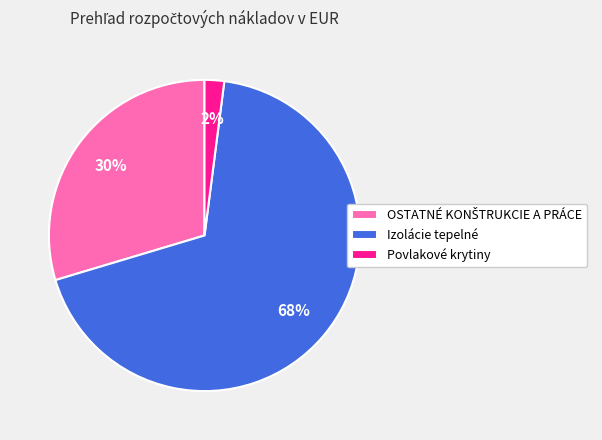

Which slice is the largest?

Izolácie tepelné